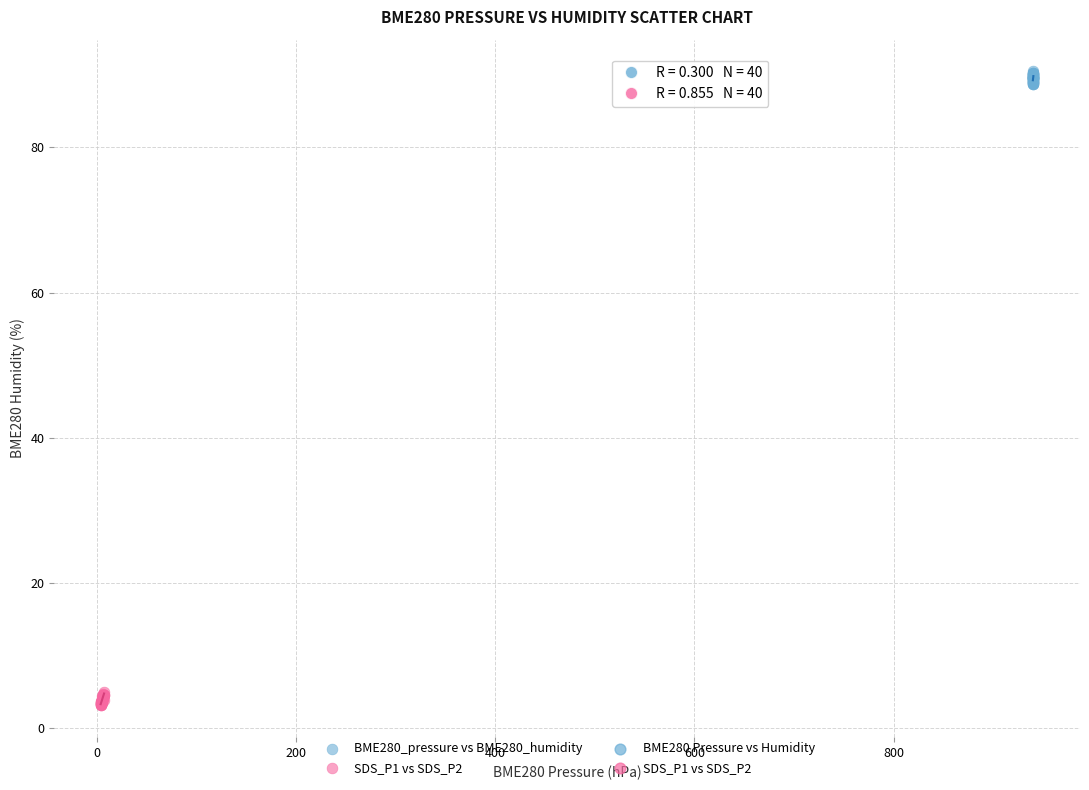

Which series reaches the maximum Y coordinate?

BME280_pressure vs BME280_humidity